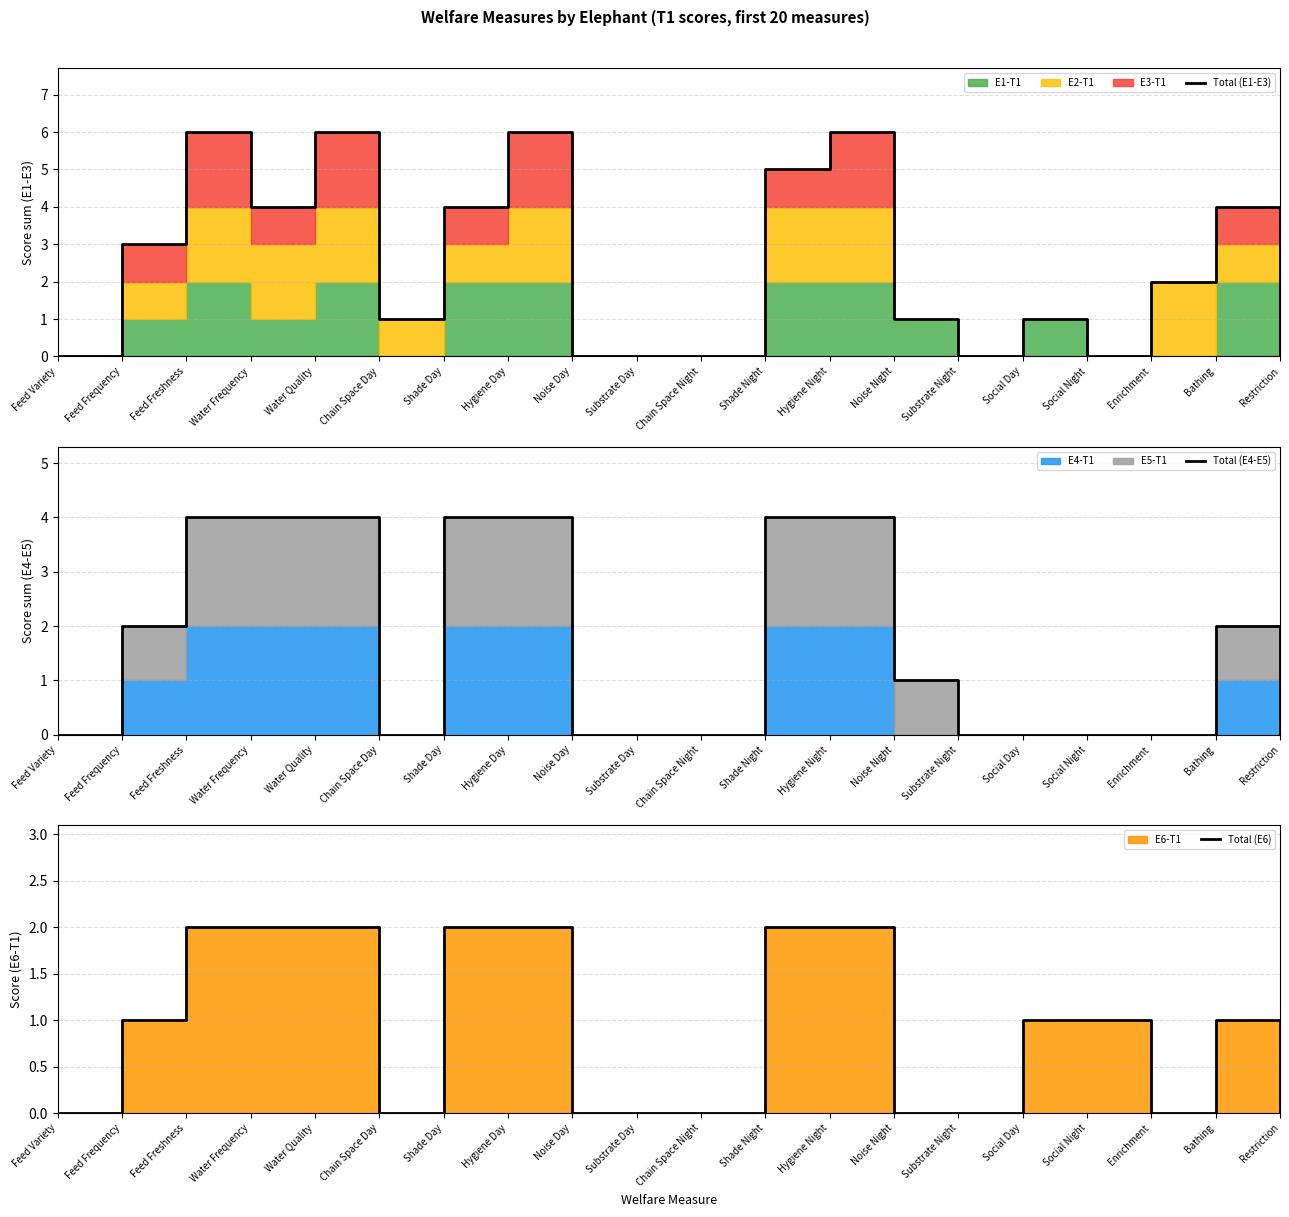

Is it true that Total (E4-E5) equals 1 at Hygiene Night?

False